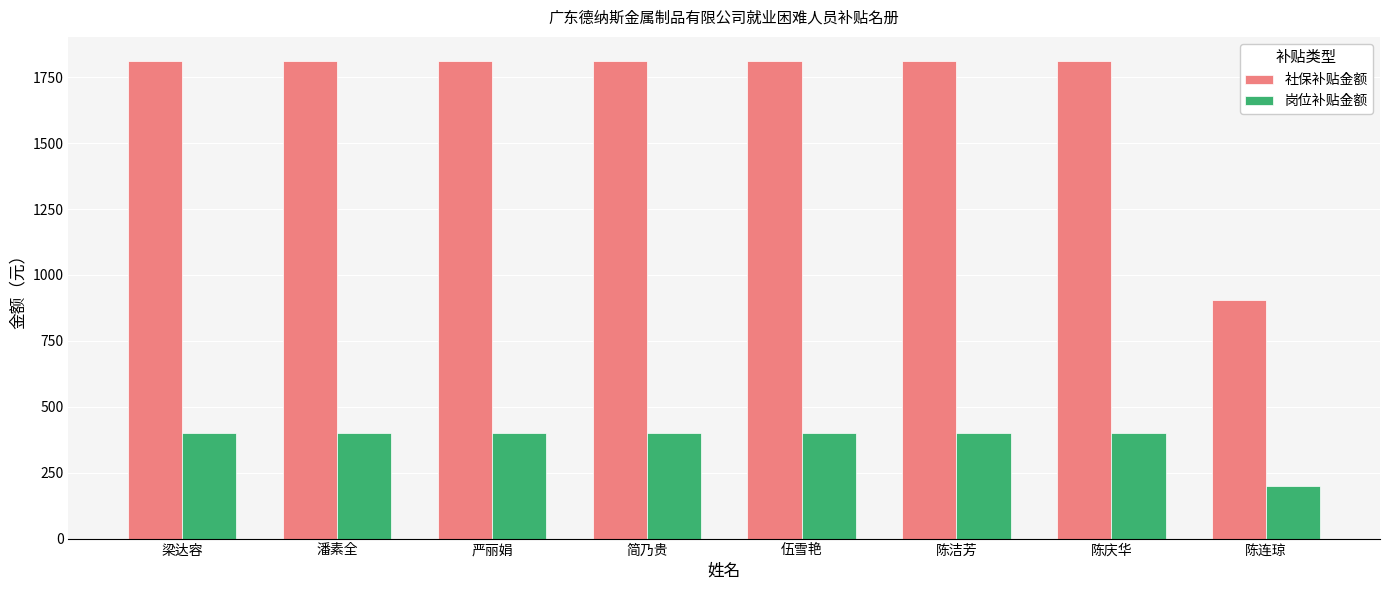

Reading left to right, transcribe all the data shown in this chart.

社保补贴金额: 1812.3	1812.3	1812.3	1812.3	1812.3	1812.3	1812.3	906.1
岗位补贴金额: 400.0	400.0	400.0	400.0	400.0	400.0	400.0	200.0